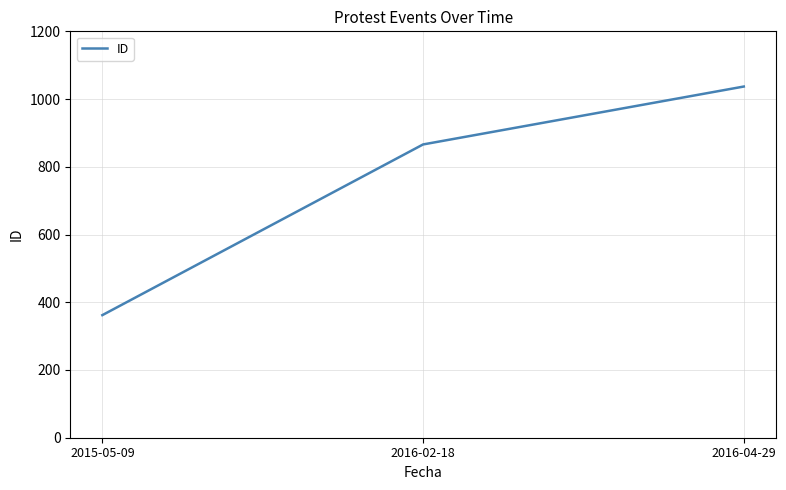

The value at 2016-02-18 is 190. True or false?

False